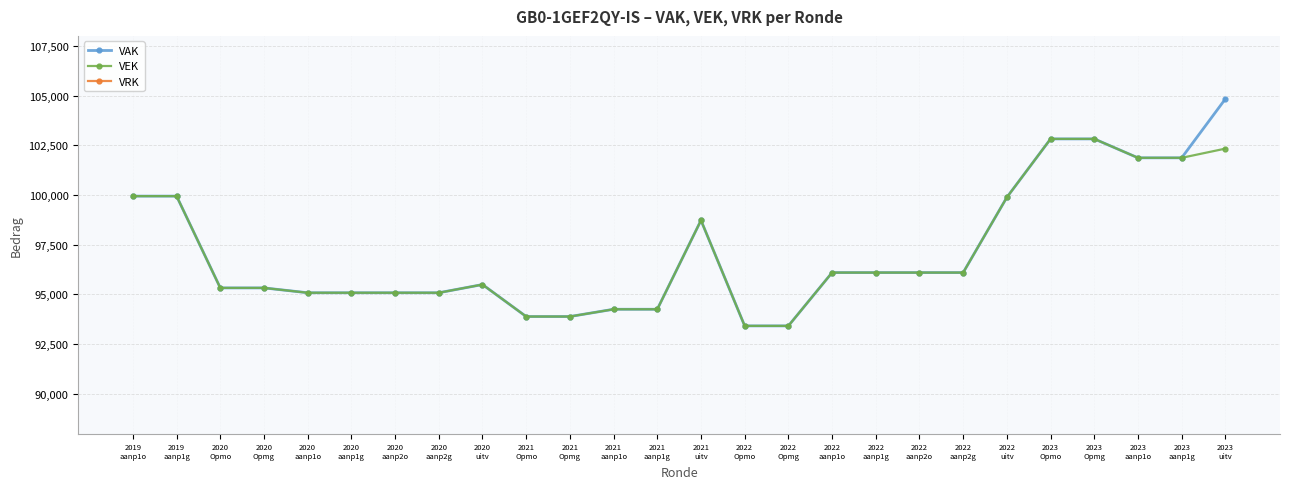

True or false: VEK and VRK intersect in this chart.

False